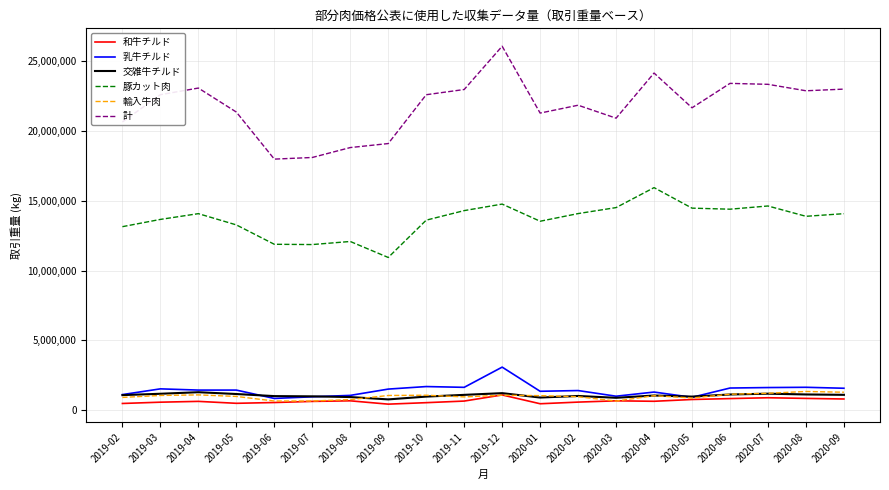

The value of 交雑牛チルド at 2020-01 is 897381. True or false?

True